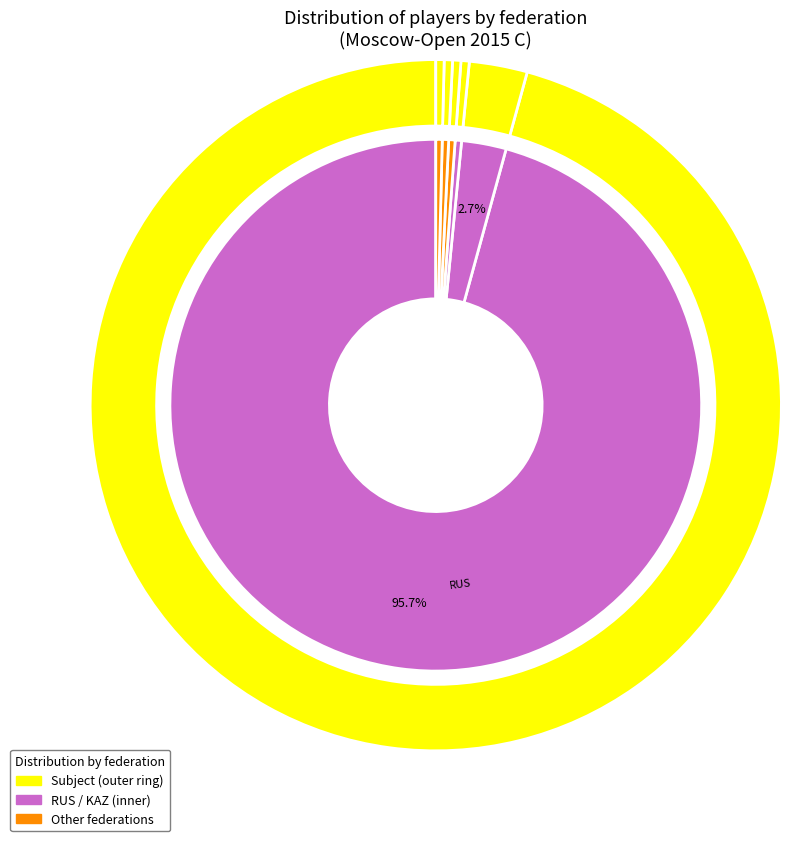

What is the largest slice in the pie chart?

RUS